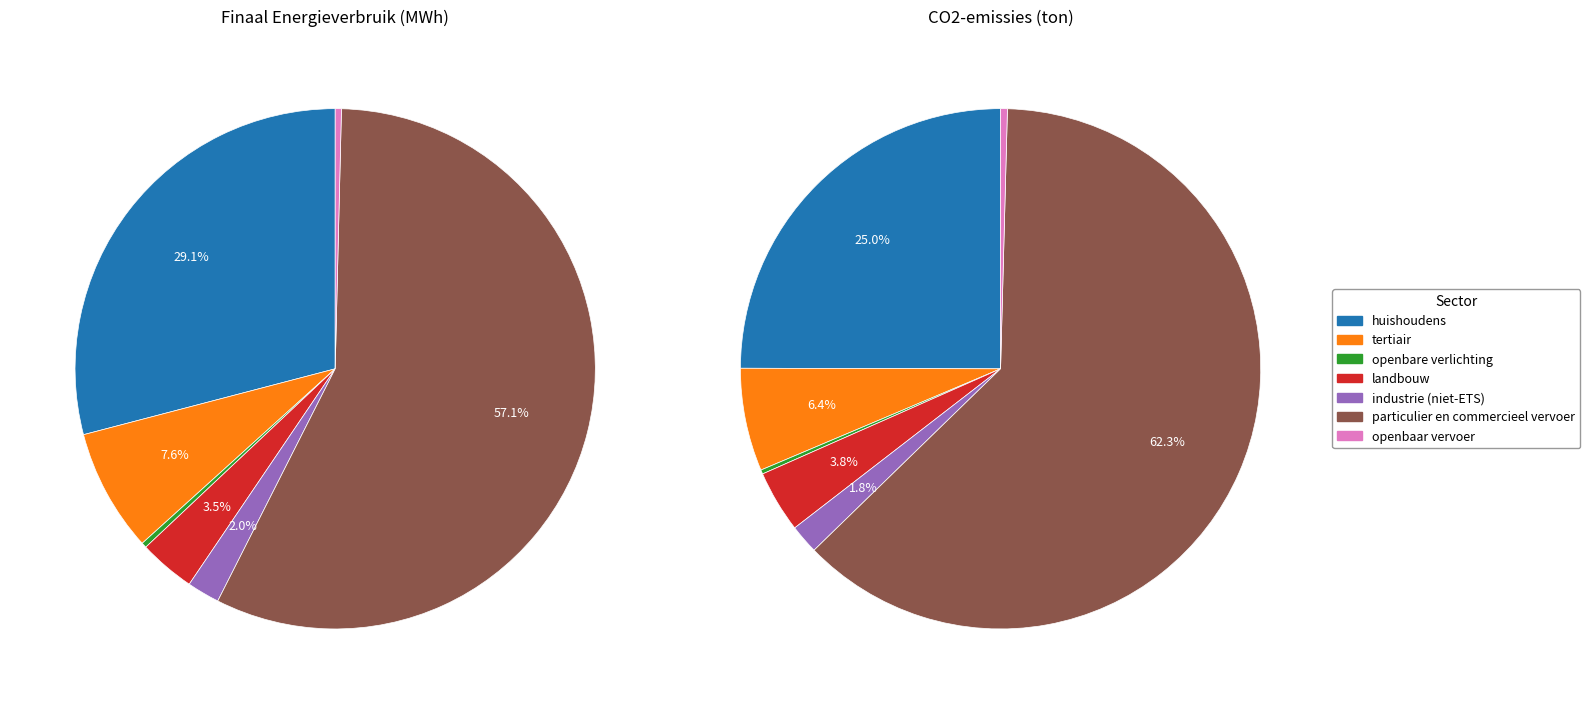

Count the number of slices in the pie.

7